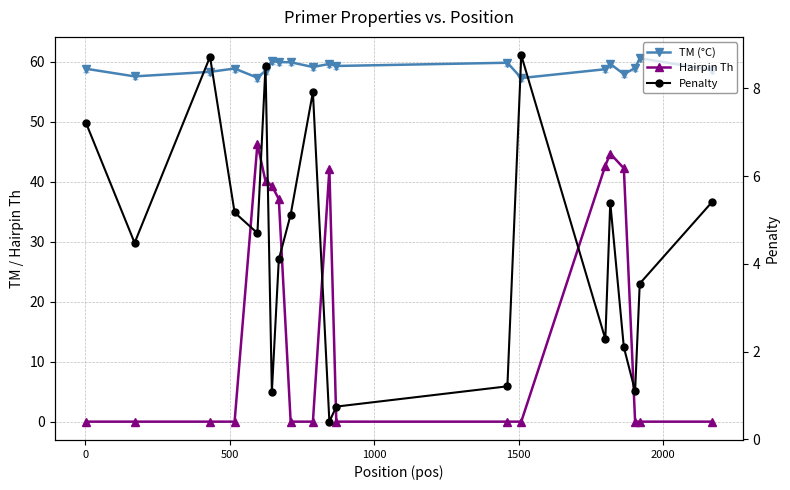

Which series has the largest total across all categories?

TM (°C)